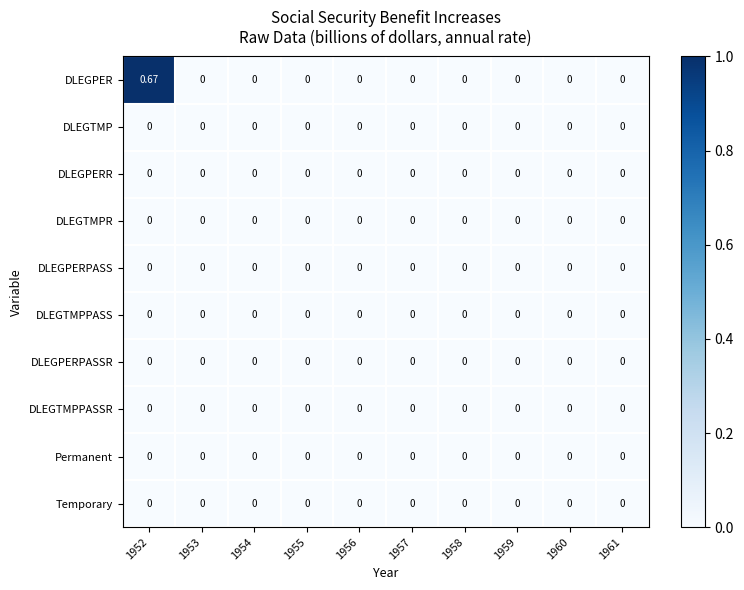

Which series has the widest spread of values?

DLEGPER